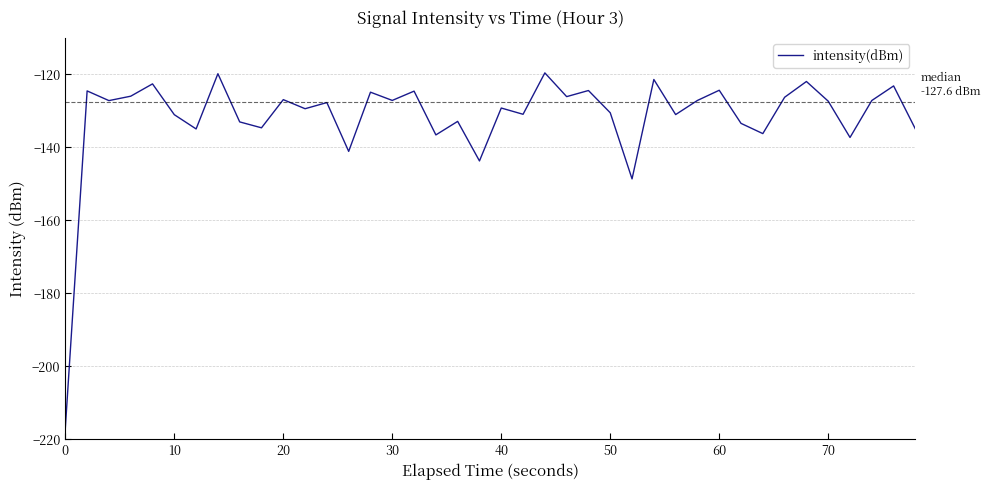

What is the greatest value displayed?

-119.6